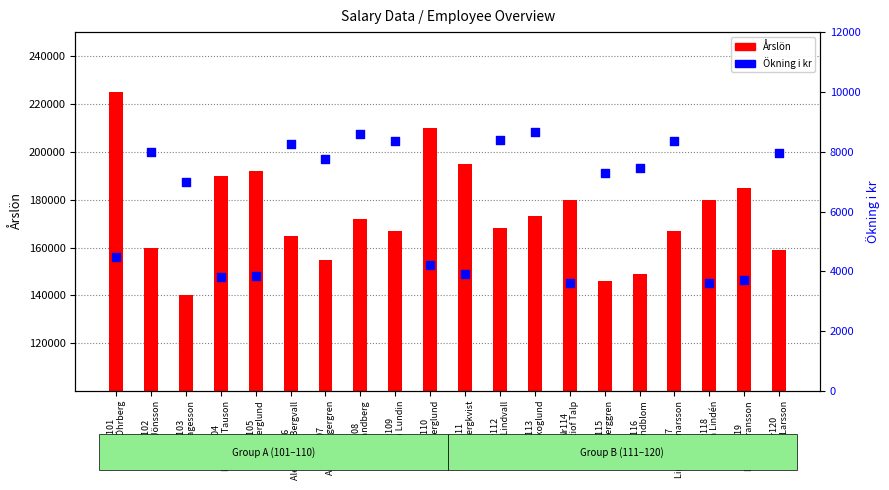

What is the total value across all series at Nr109
Adam Lundin?

175350